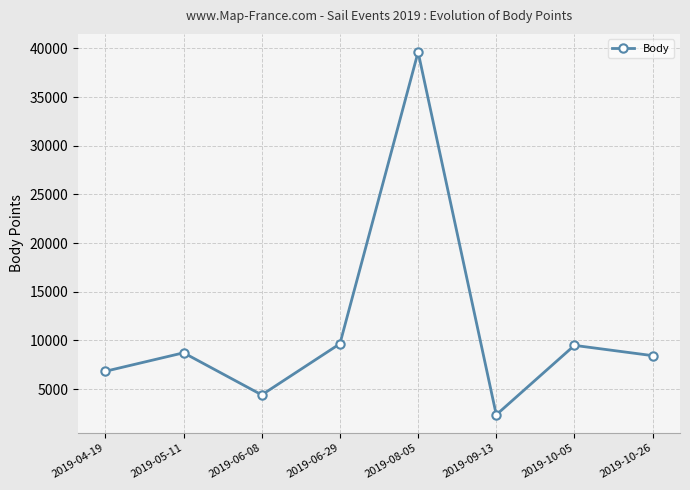

Count the number of categories in the chart.

8